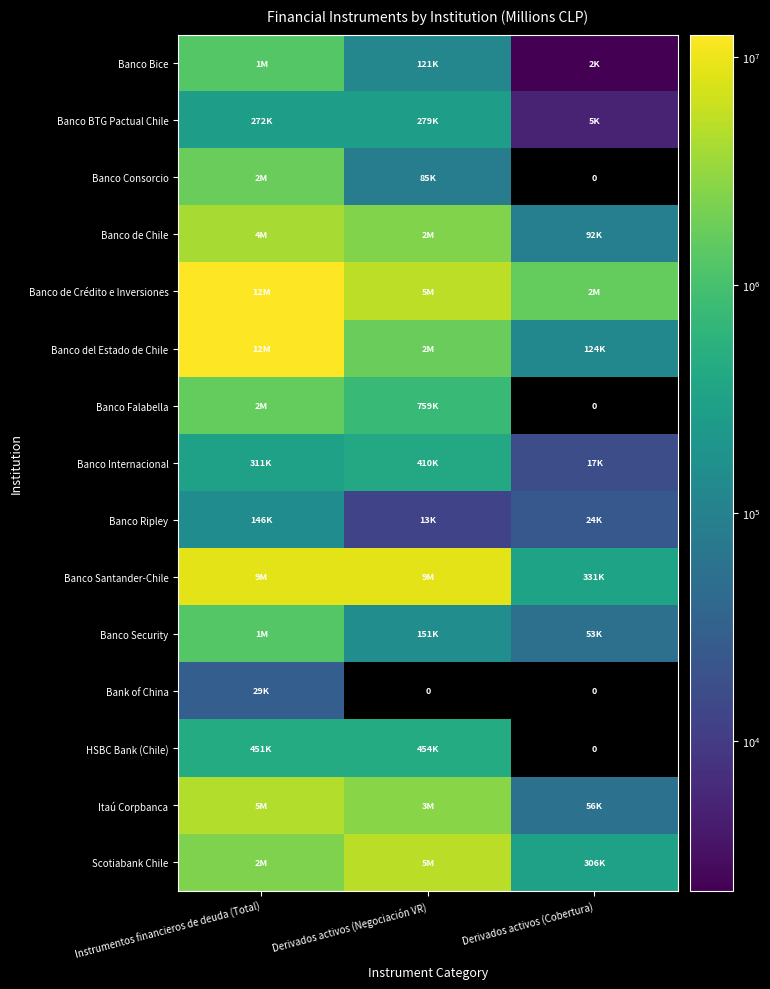

How many categories are shown in the chart?

3